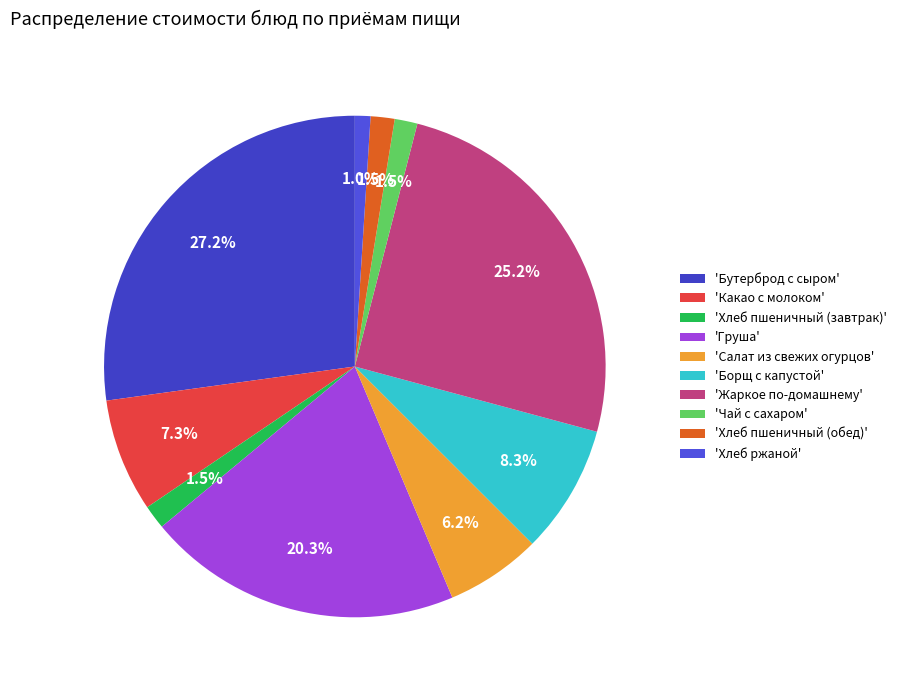

Which category has the smallest portion of the pie?

Хлеб ржаной